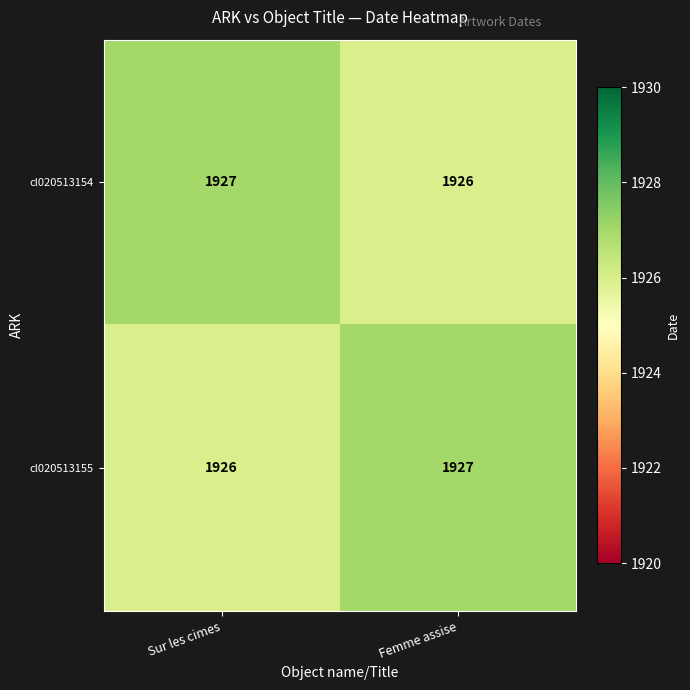

Reading left to right, extract all data points from this chart.

cl020513154: Sur les cimes=1927	Femme assise=1926
cl020513155: Sur les cimes=1926	Femme assise=1927